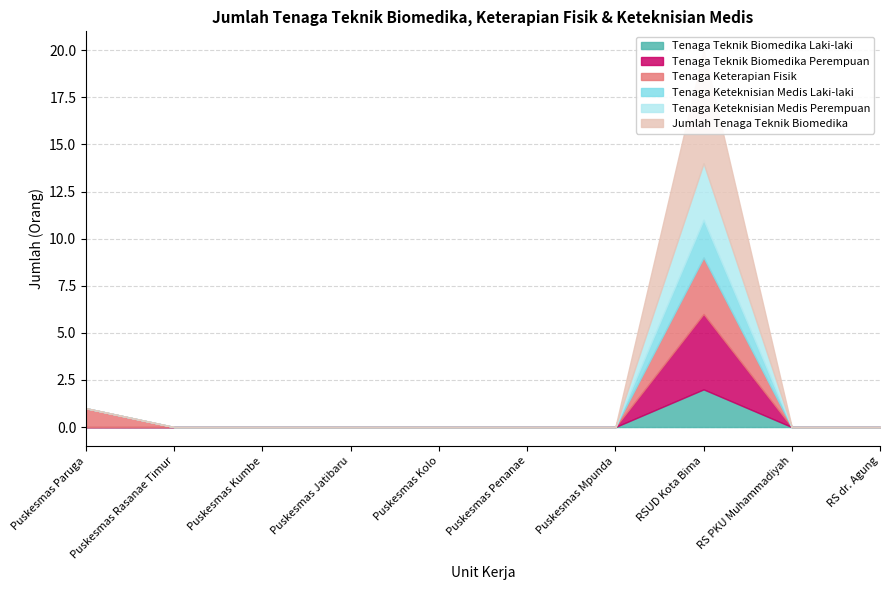

True or false: Tenaga Keterapian Fisik and Tenaga Keteknisian Medis Laki-laki cross at least once.

False